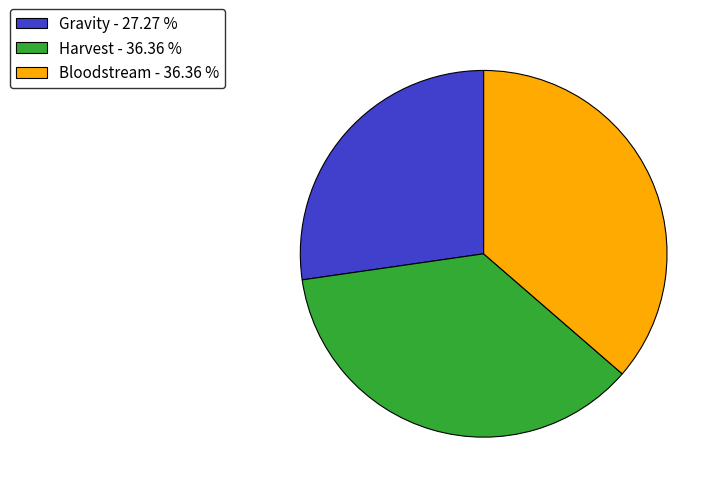

Do Gravity - 27.27 % and Bloodstream - 36.36 % together represent more than half of the pie?

Yes